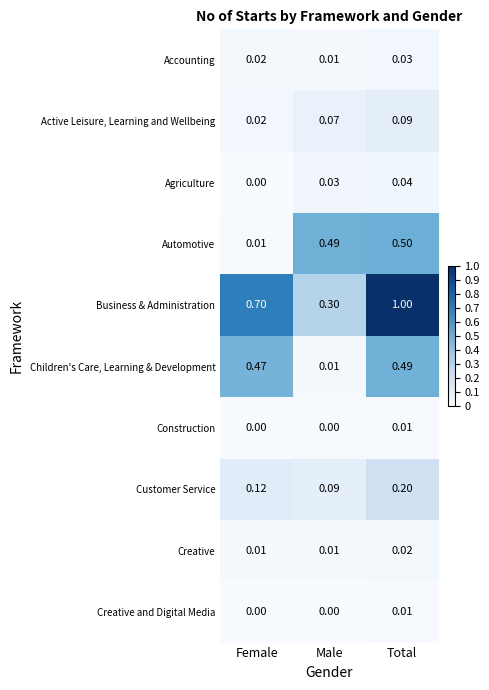

Is the value of Agriculture at Female greater than the value of Customer Service at Total?

No